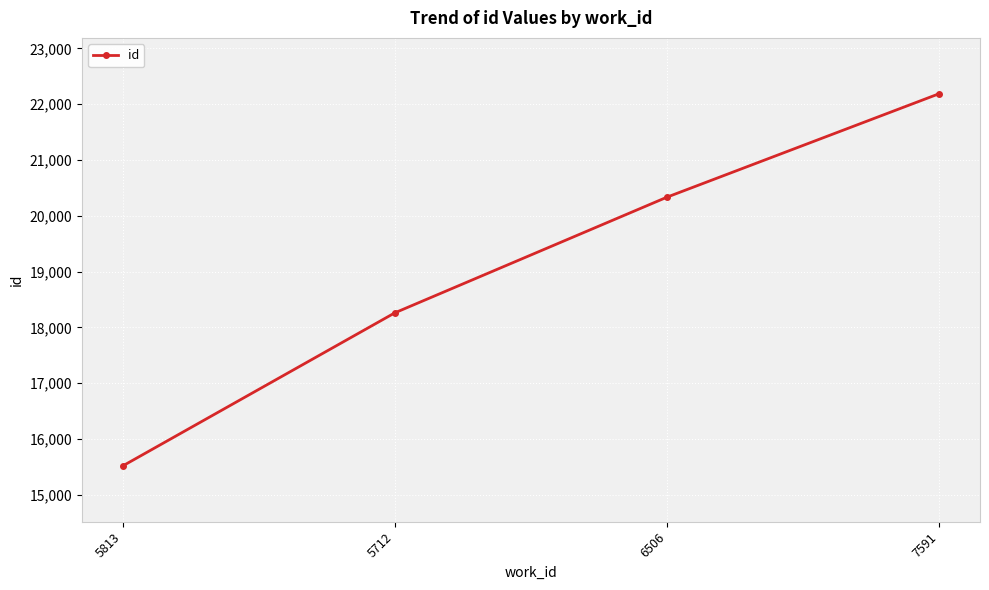

What is the value of the 4th point from the left?

22187